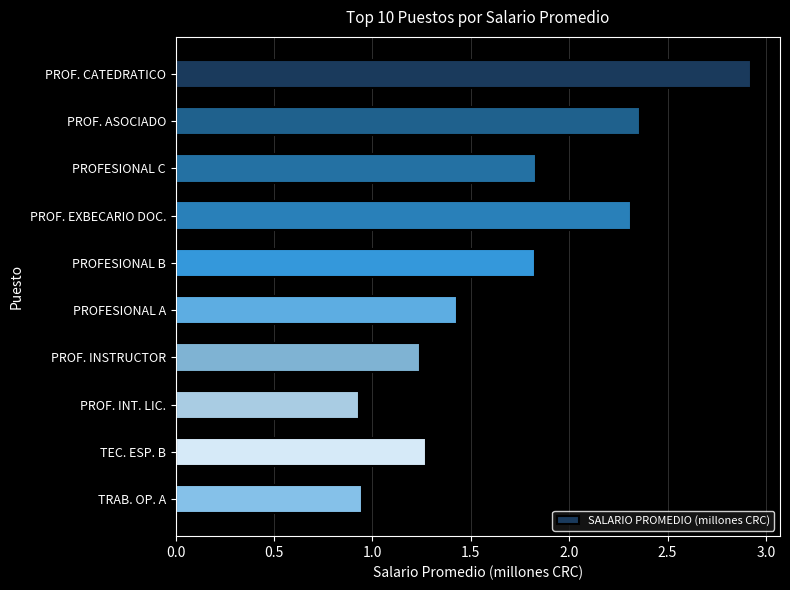

What is the approximate value at PROFESIONAL A?

1.4